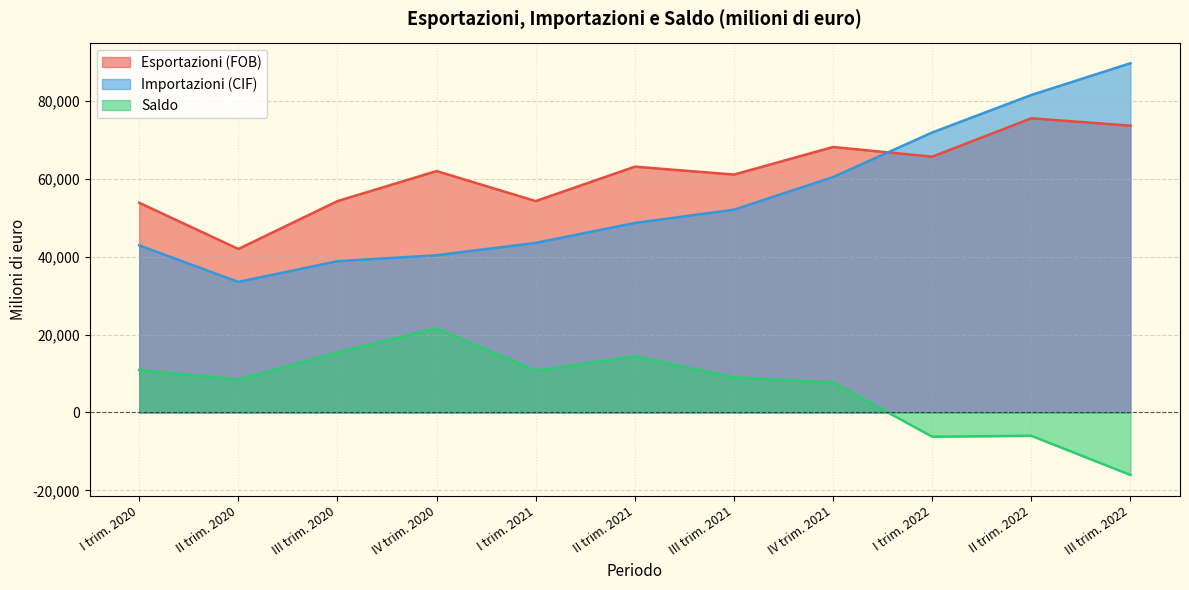

At how many categories does at least one series exceed 81461?

1